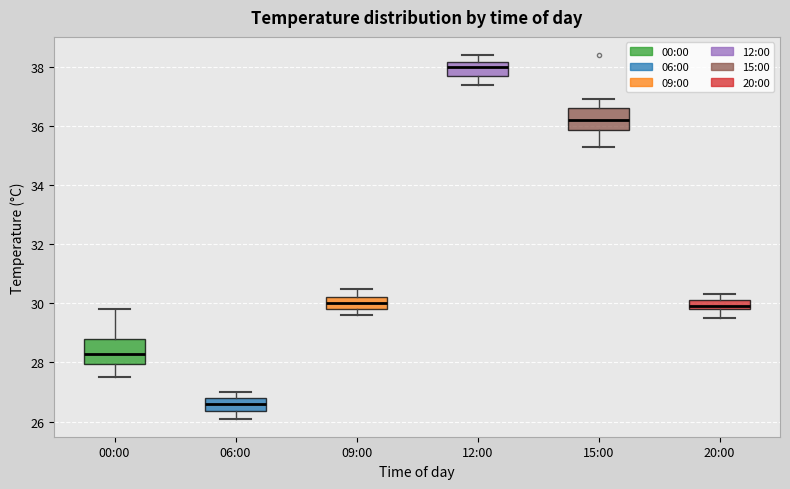

Which box's median line is the highest?

12:00